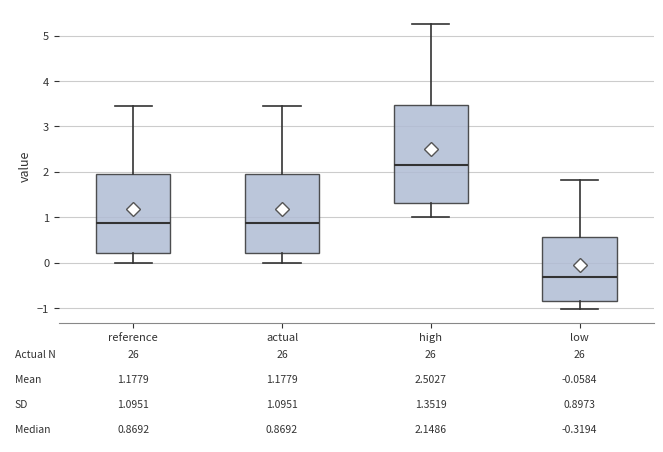

Which box is the tallest, from its lower edge to its upper edge?

high